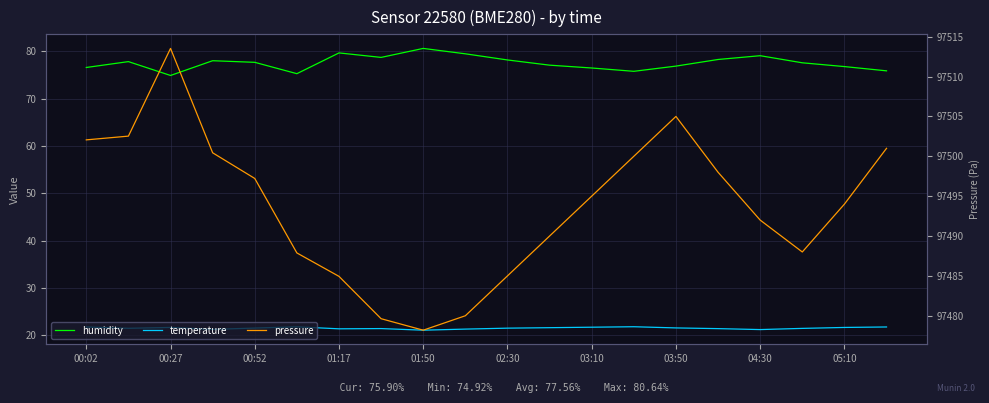

How many interior local valleys does the temperature series have?

5